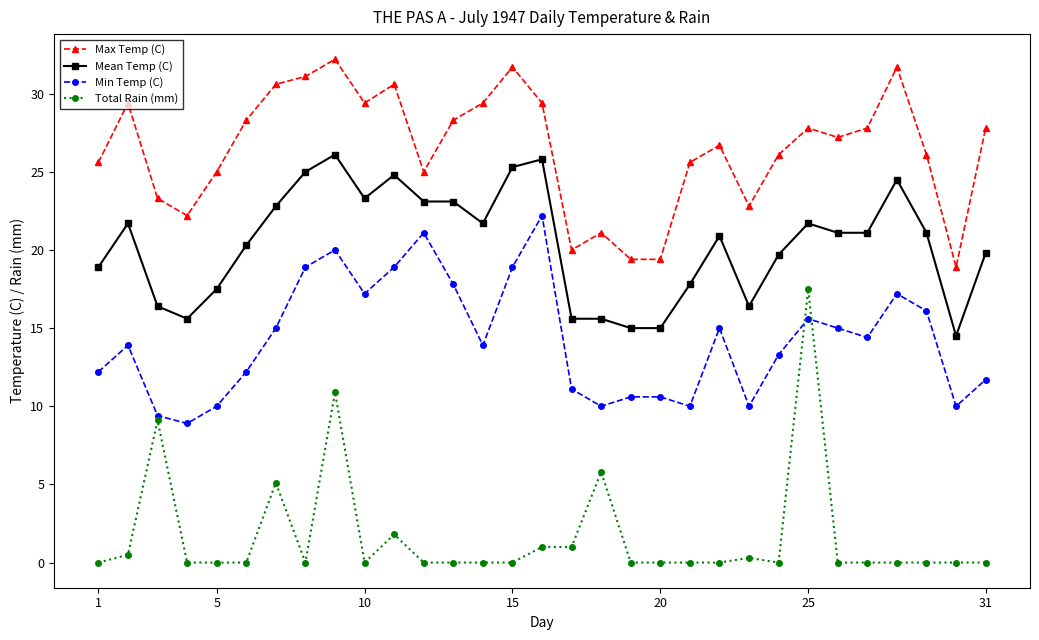

List the series in order of their overall mean, highest first.

Max Temp (C), Mean Temp (C), Min Temp (C), Total Rain (mm)